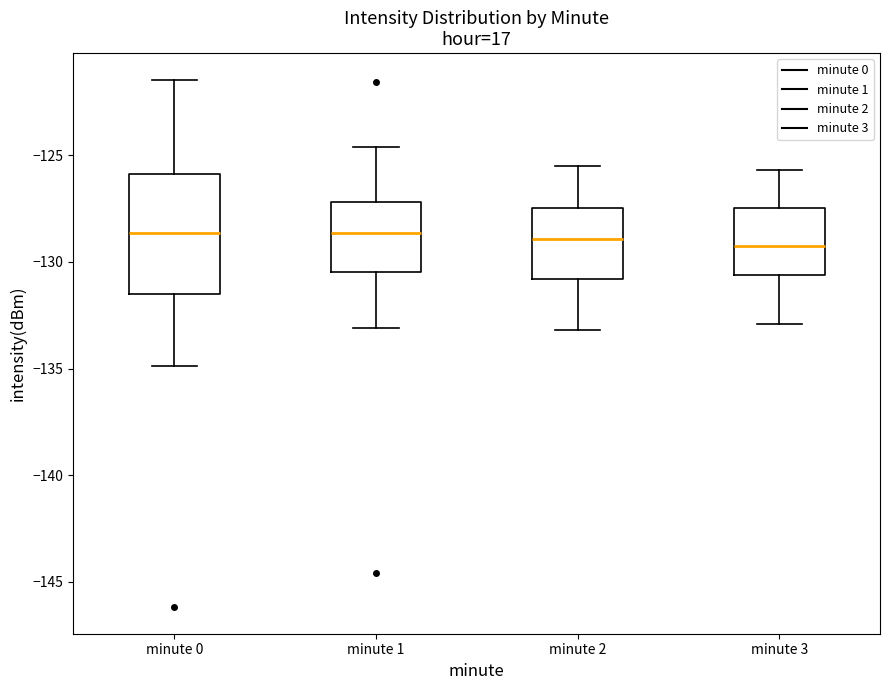

Where does the median line of the box for minute 2 sit on the y-axis? The values are not printed on the chart, so give them approximately, as read against the axis.

-129.0